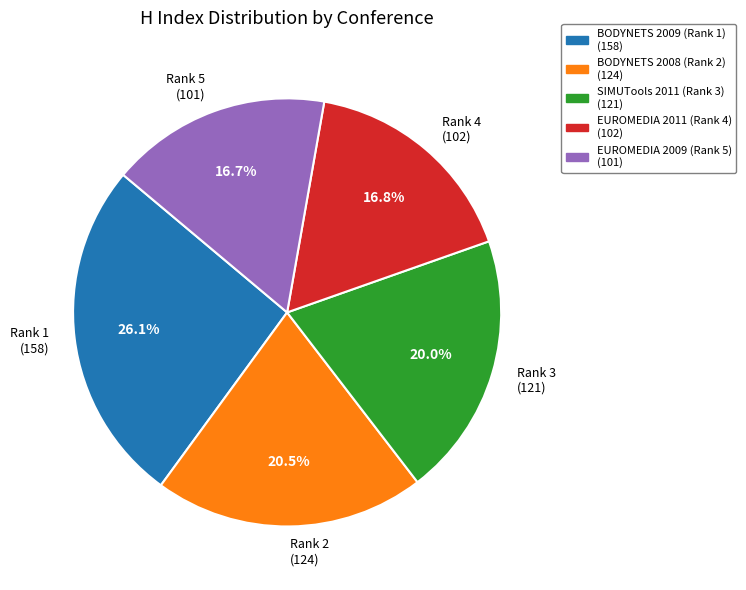

Combined, do Rank 2 (124) and Rank 4 (102) account for over 50%?

No